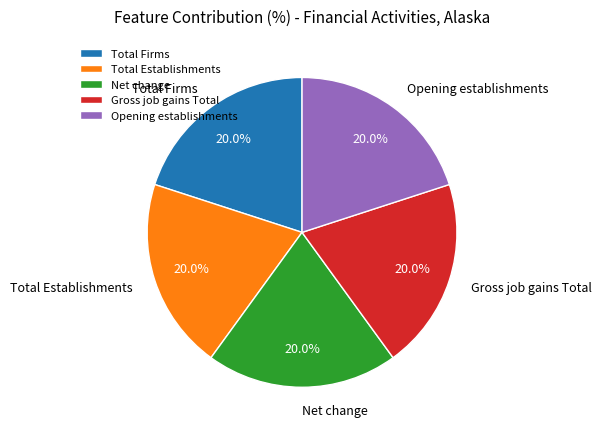

How many slices are in this pie chart?

5